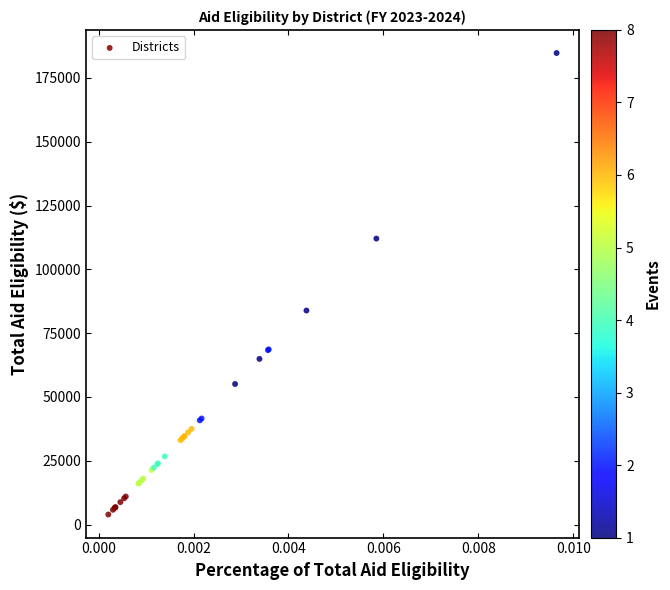

What Y value in the scatter plot is closest to 94337?

83845